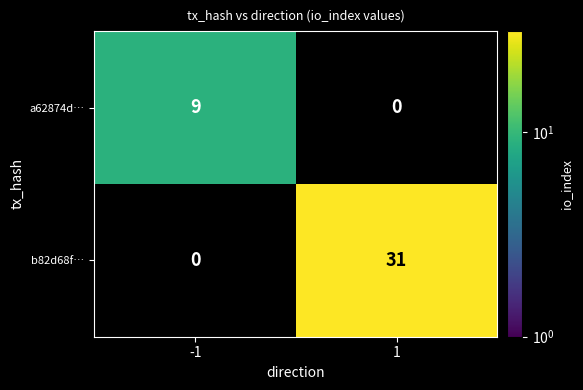

The value of a62874d… at -1 is 9. True or false?

True